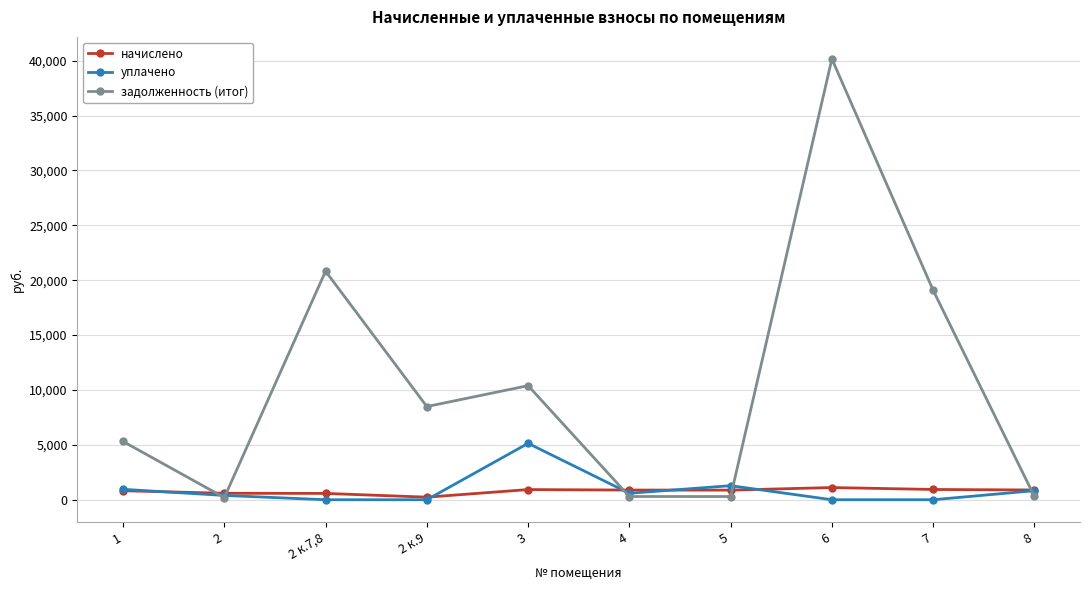

What is the sum of the уплачено values at 4 and 7?

587.5